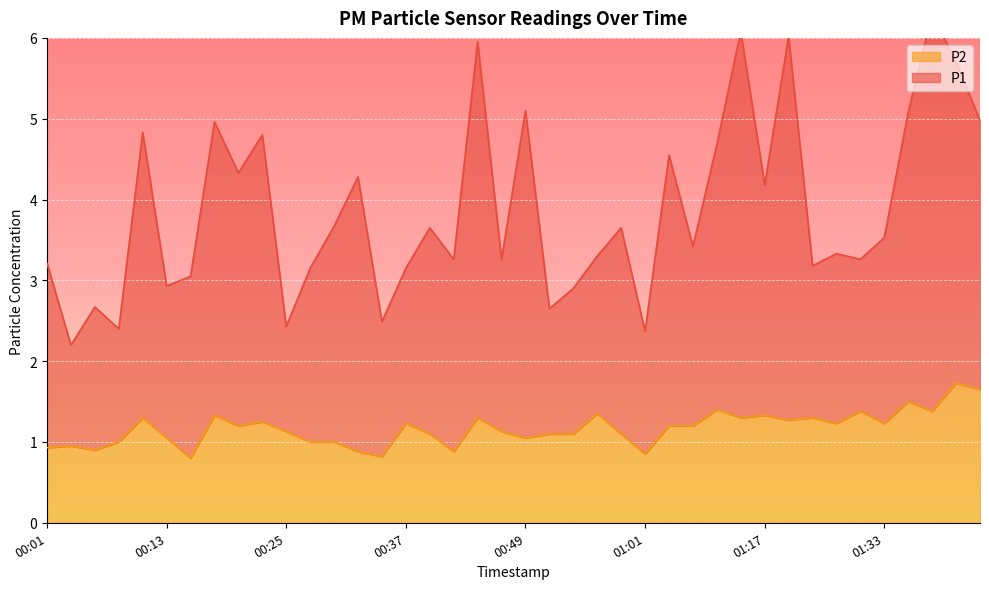

The P2 series shows 1.5 at 00:49. True or false?

False